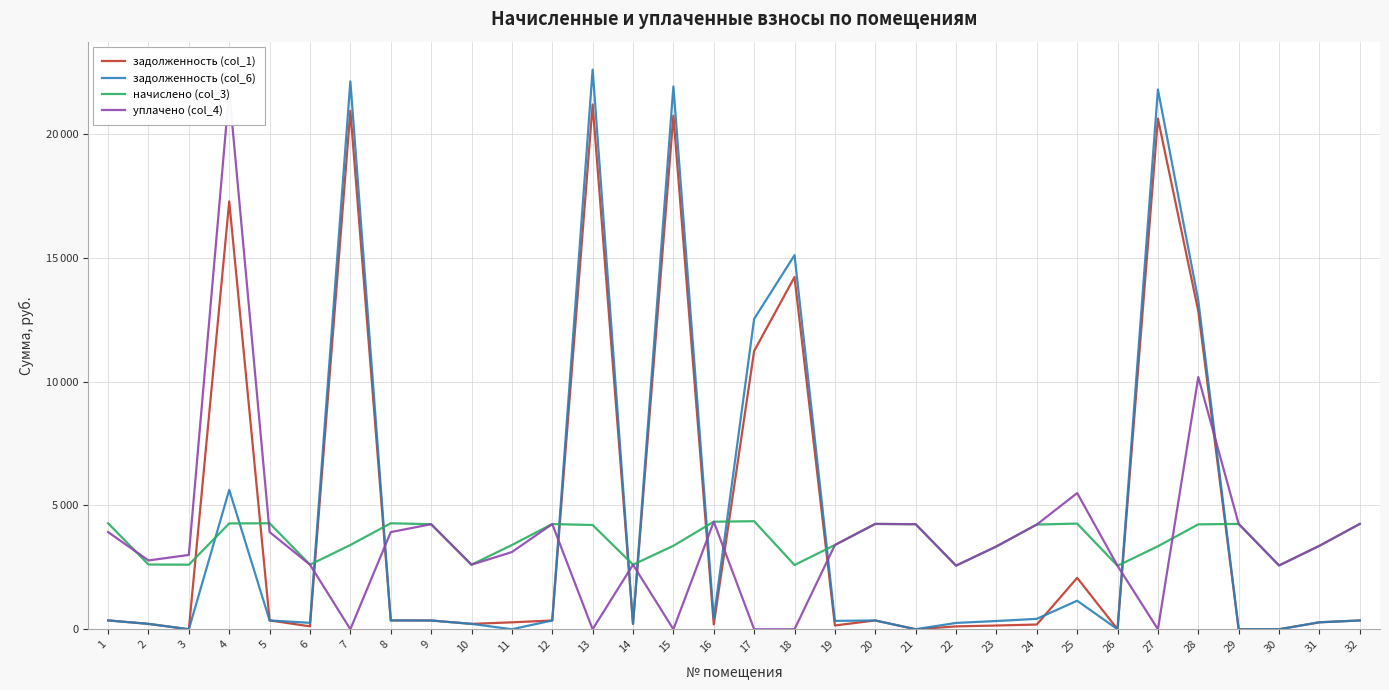

The уплачено (col_4) series shows 4064.1 at 14. True or false?

False